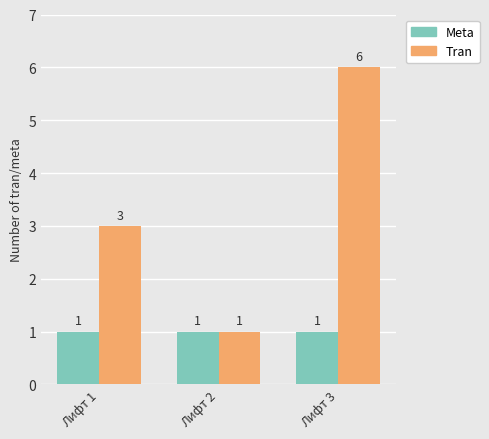

How many bars are there in total?

6